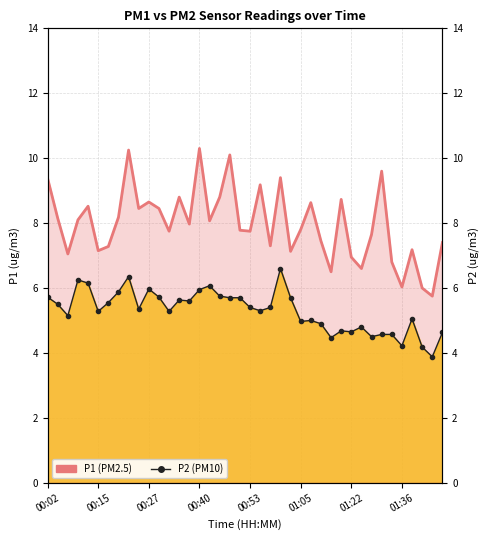

Reading right to left, list all the values displayed in this chart.

P1: 7.4	5.8	6.0	7.2	6.0	6.8	9.6	7.7	6.6	7.0	8.7	6.5	7.5	8.6	7.8	7.1	9.4	7.3	9.2	7.8	7.8	10.1	8.8	8.1	10.3	8.0	8.8	7.8	8.4	8.7	8.4	10.2	8.2	7.3	7.2	8.5	8.1	7.0	8.2	9.4
P2: 4.6	3.9	4.2	5.0	4.2	4.6	4.6	4.5	4.8	4.7	4.7	4.5	4.9	5.0	5.0	5.7	6.6	5.4	5.3	5.4	5.7	5.7	5.8	6.1	6.0	5.6	5.6	5.3	5.7	6.0	5.3	6.3	5.9	5.5	5.3	6.2	6.2	5.2	5.5	5.7